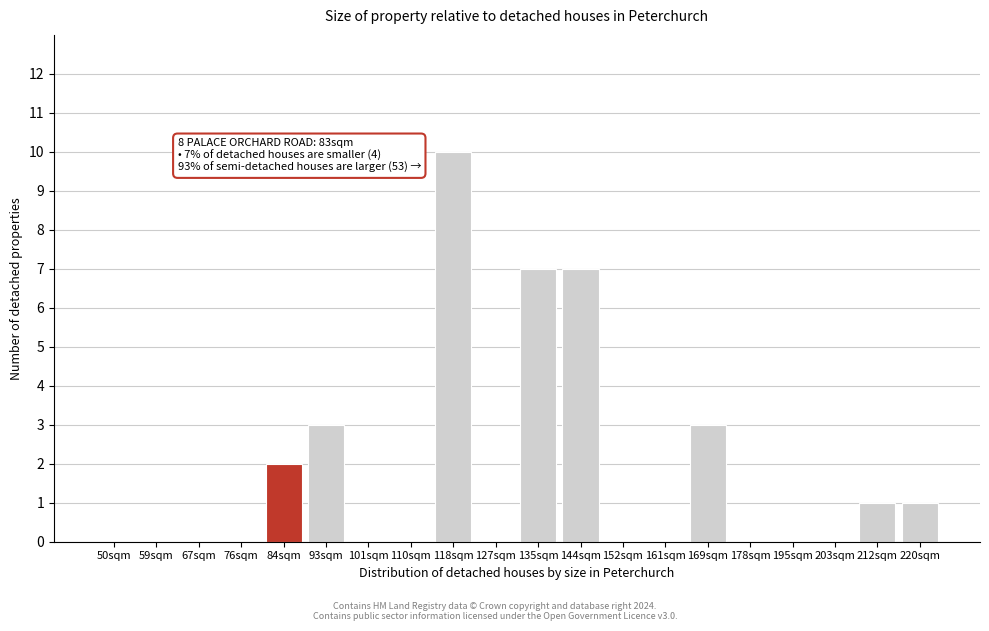

Reading left to right, what are all the values shown in this chart?

50sqm=0	59sqm=0	67sqm=0	76sqm=0	84sqm=2	93sqm=3	101sqm=0	110sqm=0	118sqm=10	127sqm=0	135sqm=7	144sqm=7	152sqm=0	161sqm=0	169sqm=3	178sqm=0	195sqm=0	203sqm=0	212sqm=1	220sqm=1